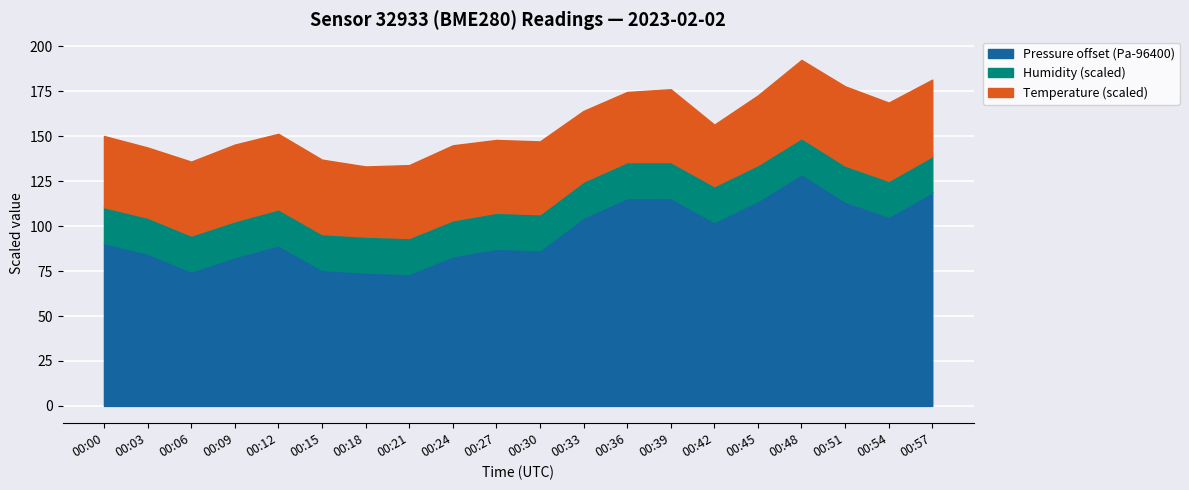

What is the value of the pressure point at the 2nd from the left?

96484.8